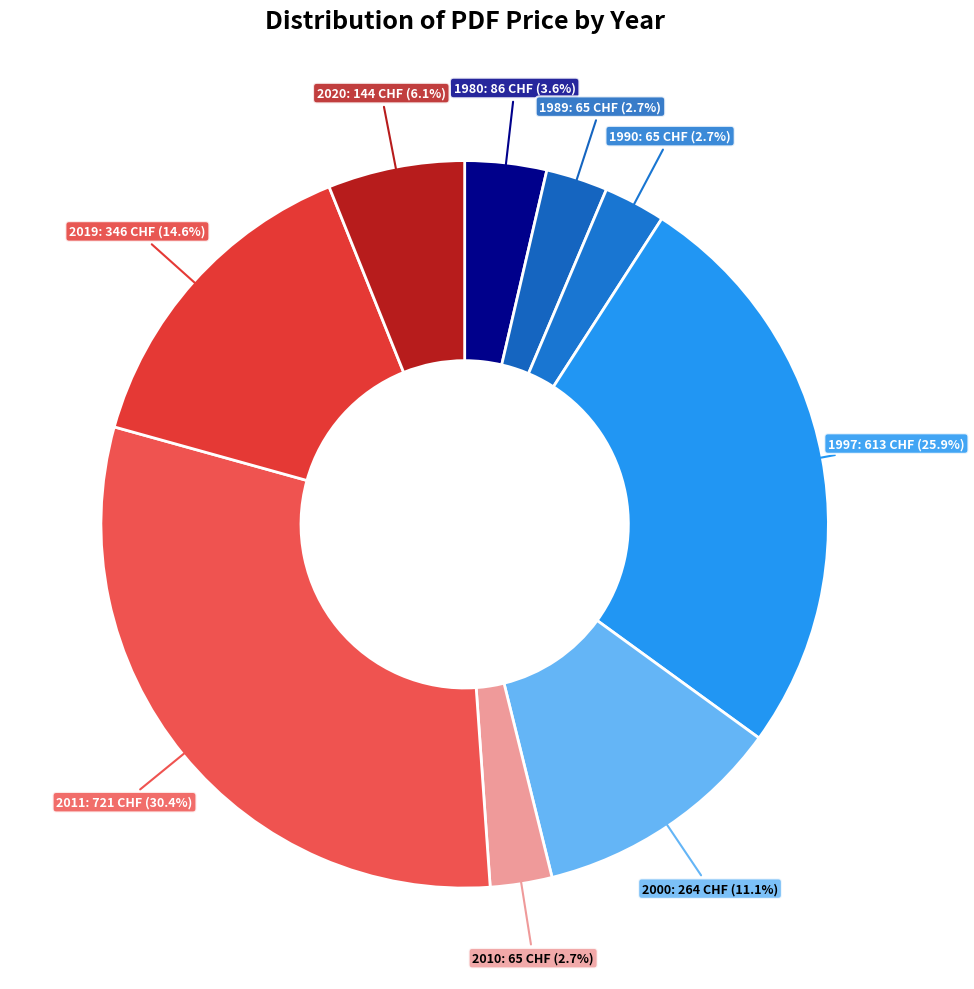

Which category has the biggest portion of the pie?

2011